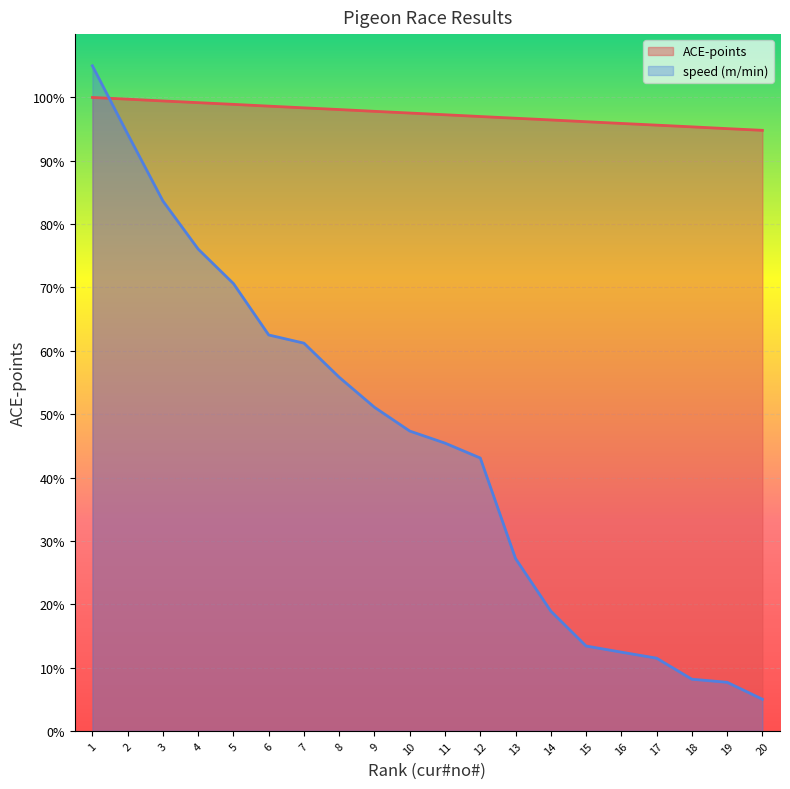

At which category is the sum across all series the highest?

1